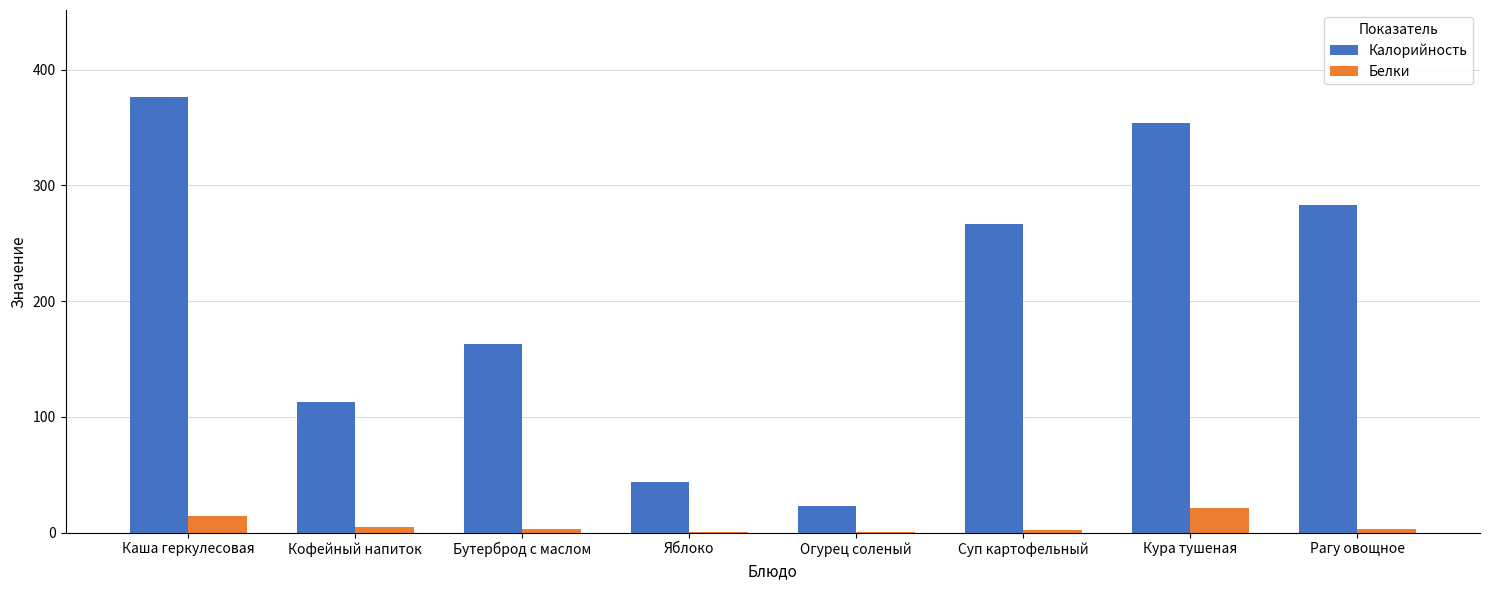

Is it true that Калорийность equals 251.9 at Бутерброд с маслом?

False